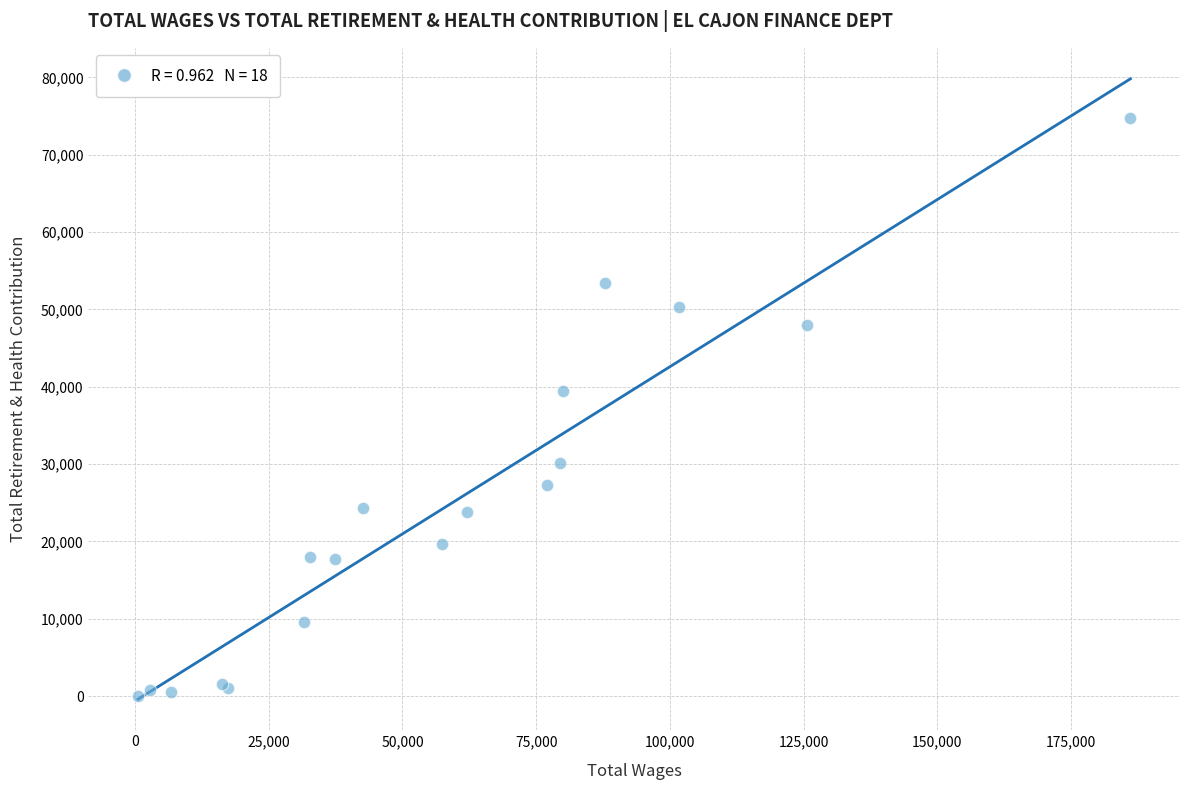

What Y value in the scatter plot is closest to 37376?

39416